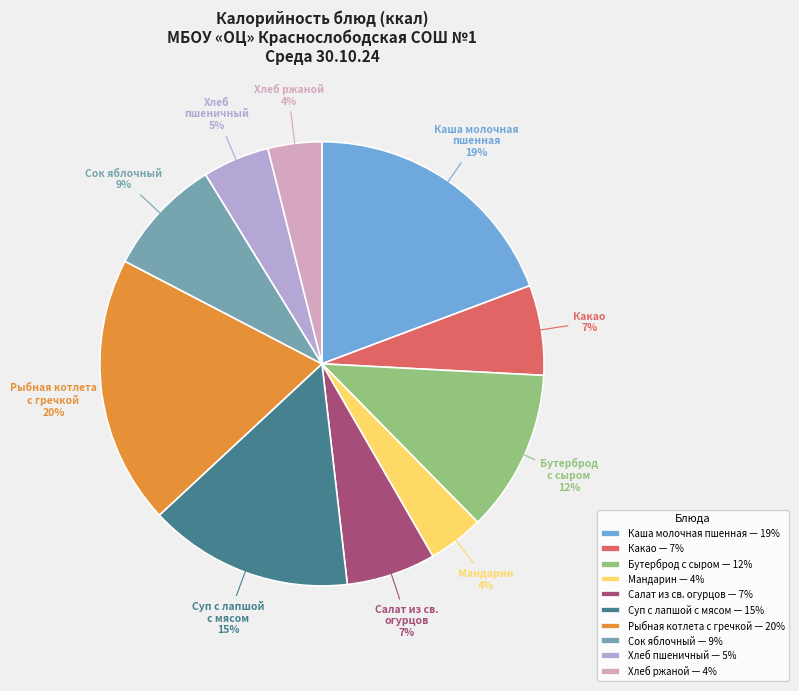

Is it true that Сок яблочный is 9% of the pie?

True